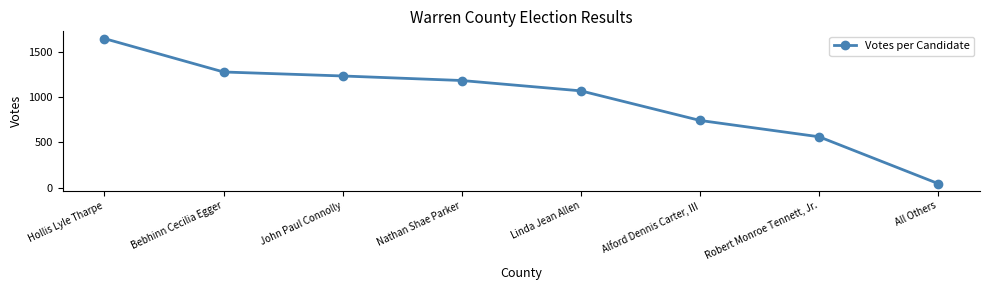

Rank the categories by value from lowest to highest.

All Others, Robert Monroe Tennett, Jr., Alford Dennis Carter, III, Linda Jean Allen, Nathan Shae Parker, John Paul Connolly, Bebhinn Cecilia Egger, Hollis Lyle Tharpe